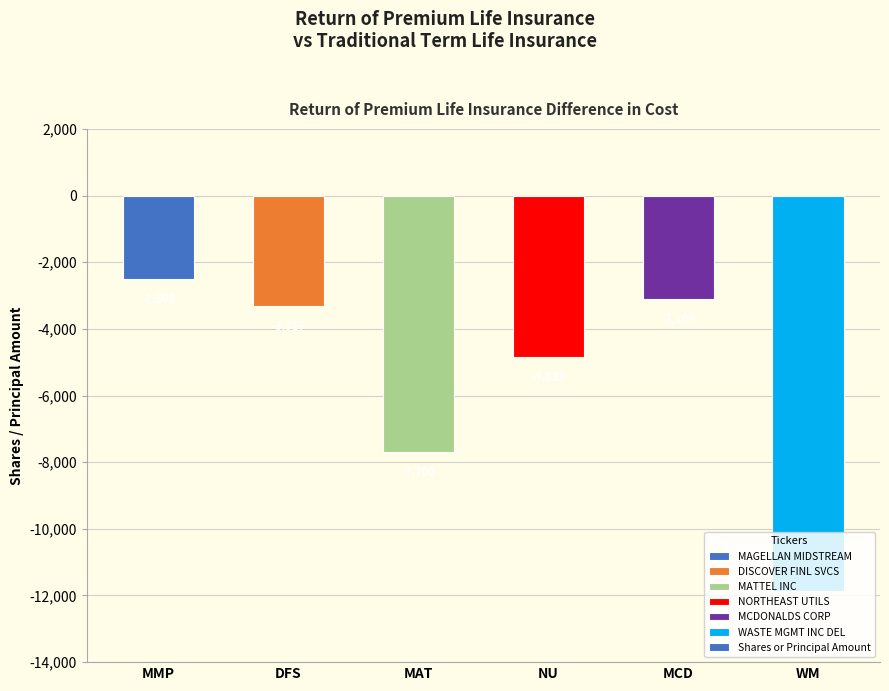

Which has a higher value, NU or MAT?

NU